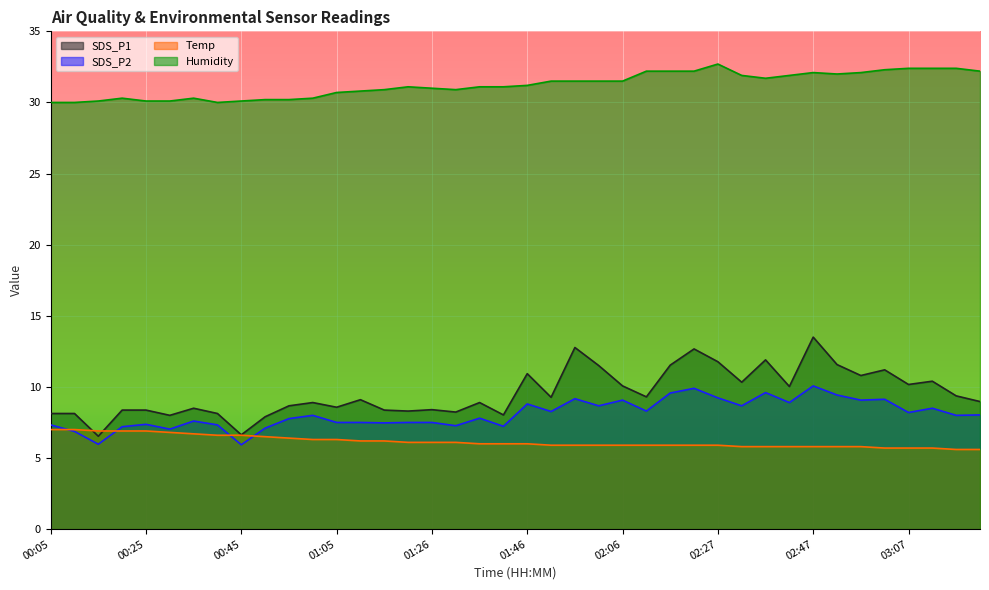

What is the difference between the Humidity values at 00:35 and 03:07?

2.1